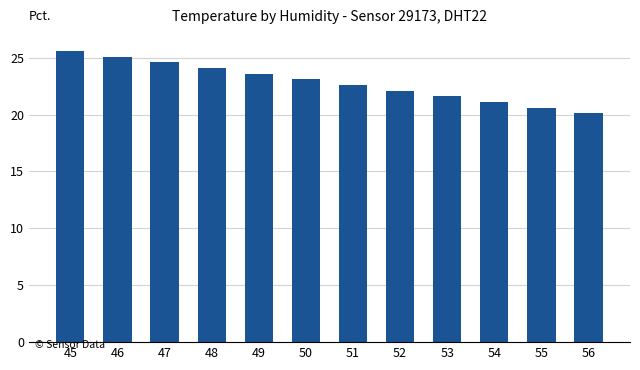

Rank the categories by value from lowest to highest.

56, 55, 54, 53, 52, 51, 50, 49, 48, 47, 46, 45